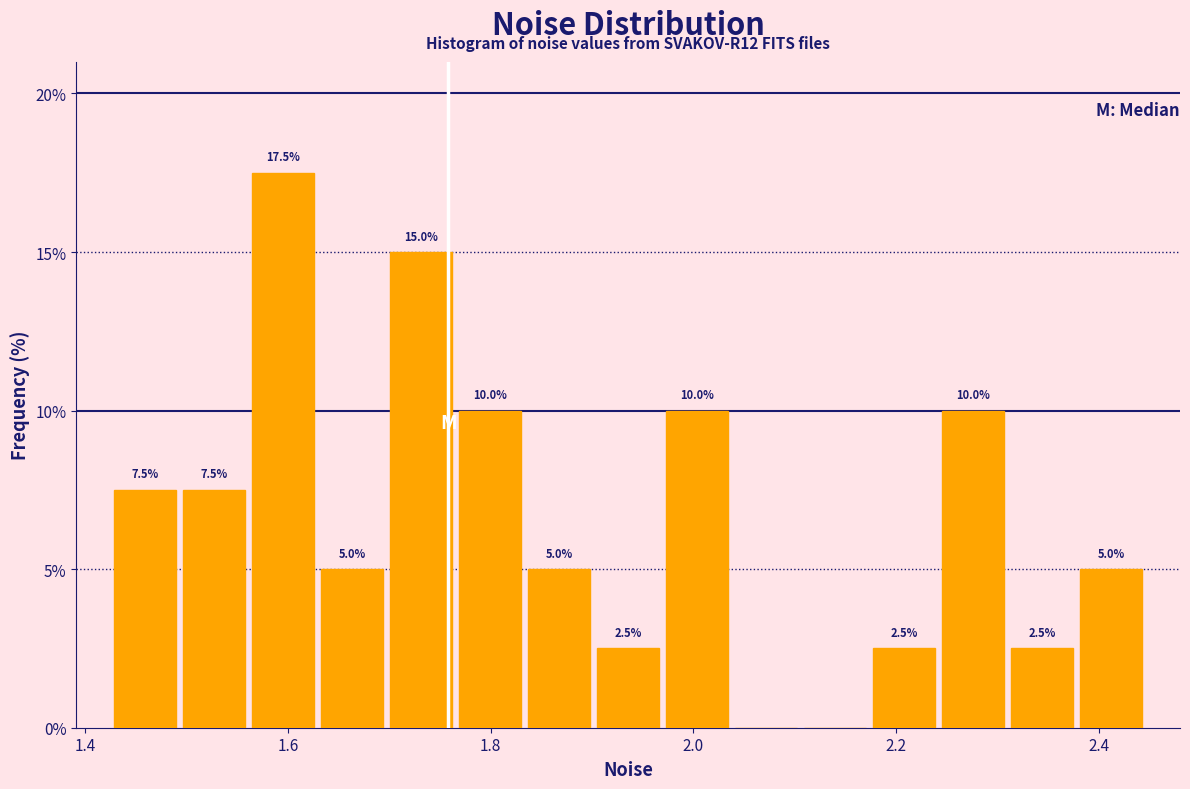

Read against the x-axis, roughly where is the centre of the tallest bar?

1.60